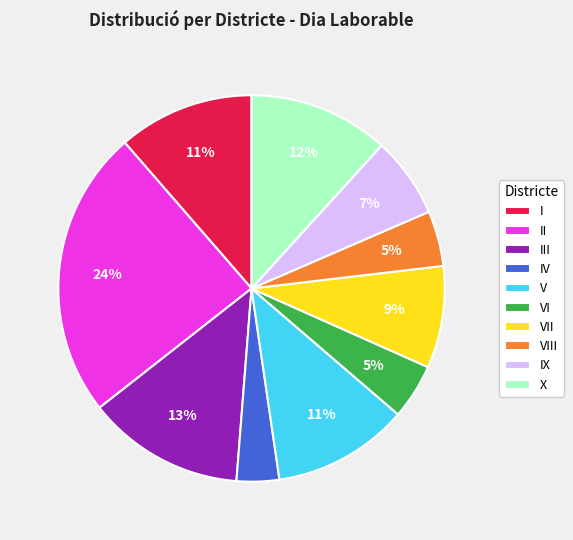

Is it true that III is 1% of the pie?

False